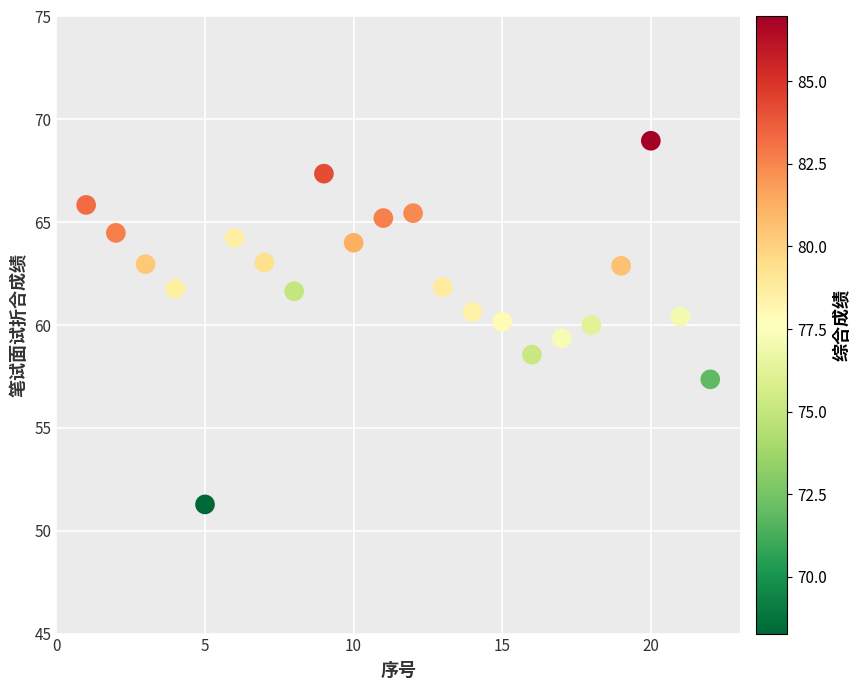

What is the range of Y values (max minus min)?

17.7